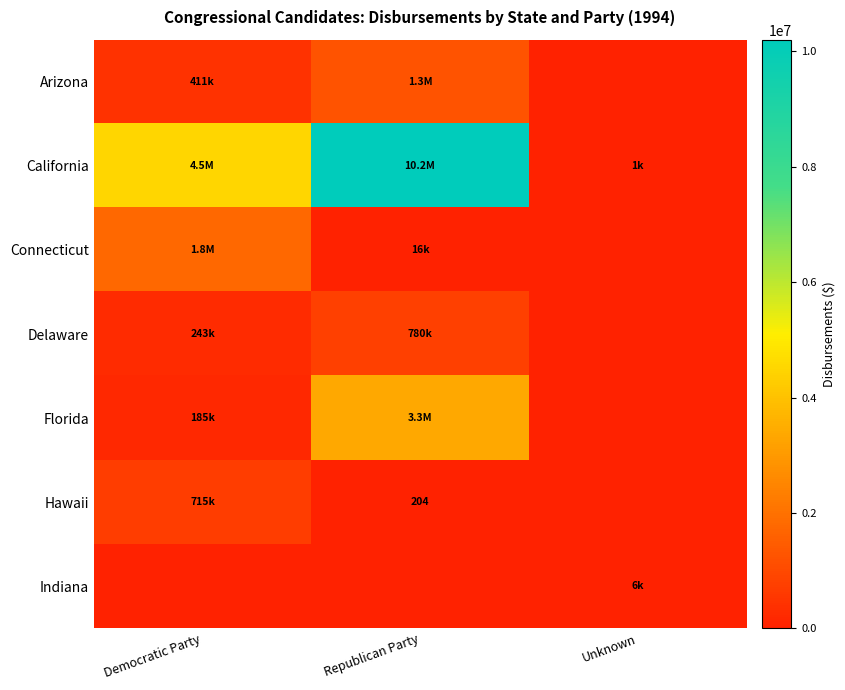

List the series in order of their peak value, highest first.

California, Florida, Connecticut, Arizona, Delaware, Hawaii, Indiana